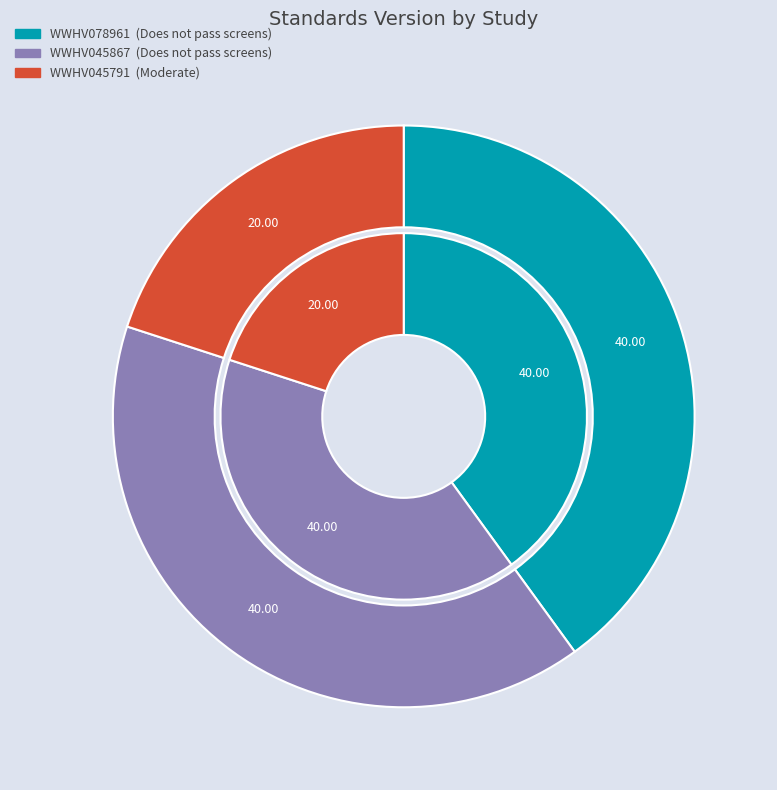

What portion of the pie excludes WWHV078961?

60.0%